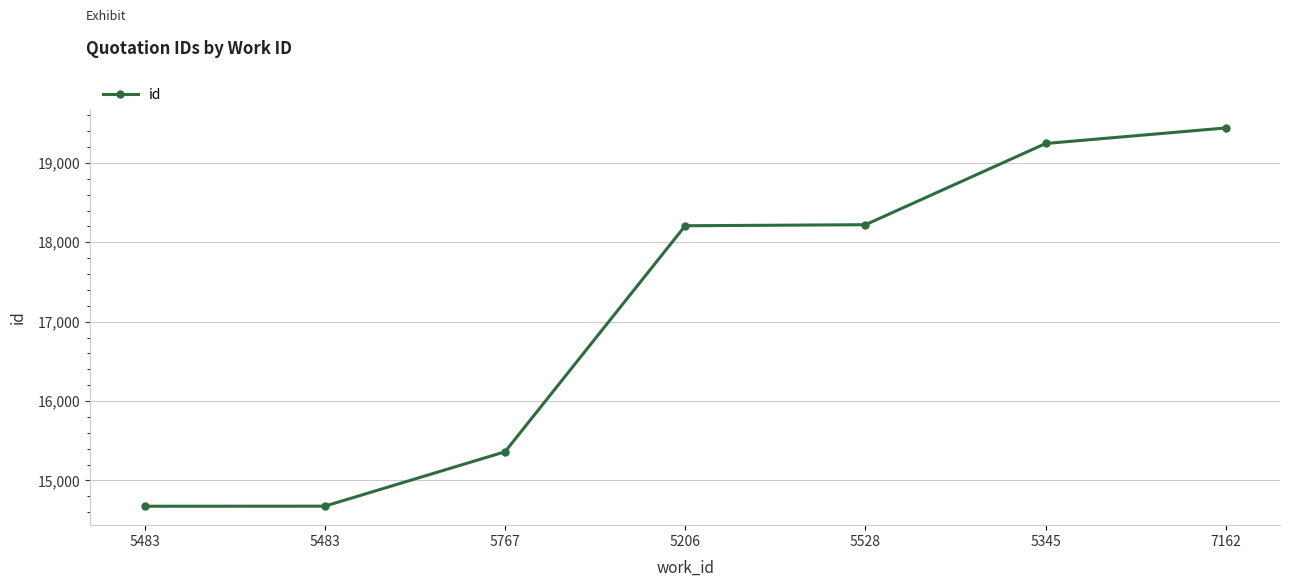

What is the average value?

17118